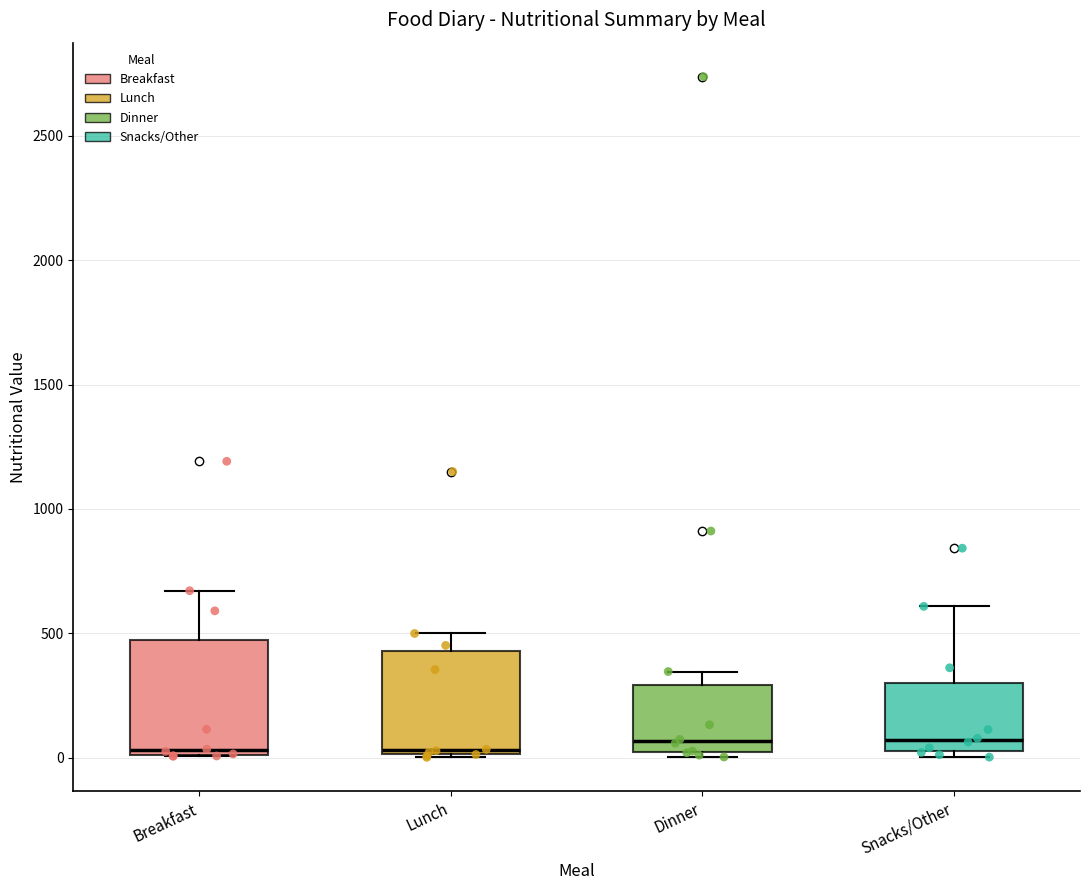

Reading left to right, read every box against the y-axis: the position of its median line, the range the box covers, and the ends of its whiskers. The values are not printed on the chart, so give them approximately, as read against the axis.

Breakfast: median 50, box 0 to 450, whiskers 0 to 650
Lunch: median 50, box 0 to 450, whiskers 0 to 500
Dinner: median 50, box 0 to 300, whiskers 0 (just below the box's lower edge) to 350
Snacks/Other: median 50 (just above the box's lower edge), box 50 to 300, whiskers 0 to 600